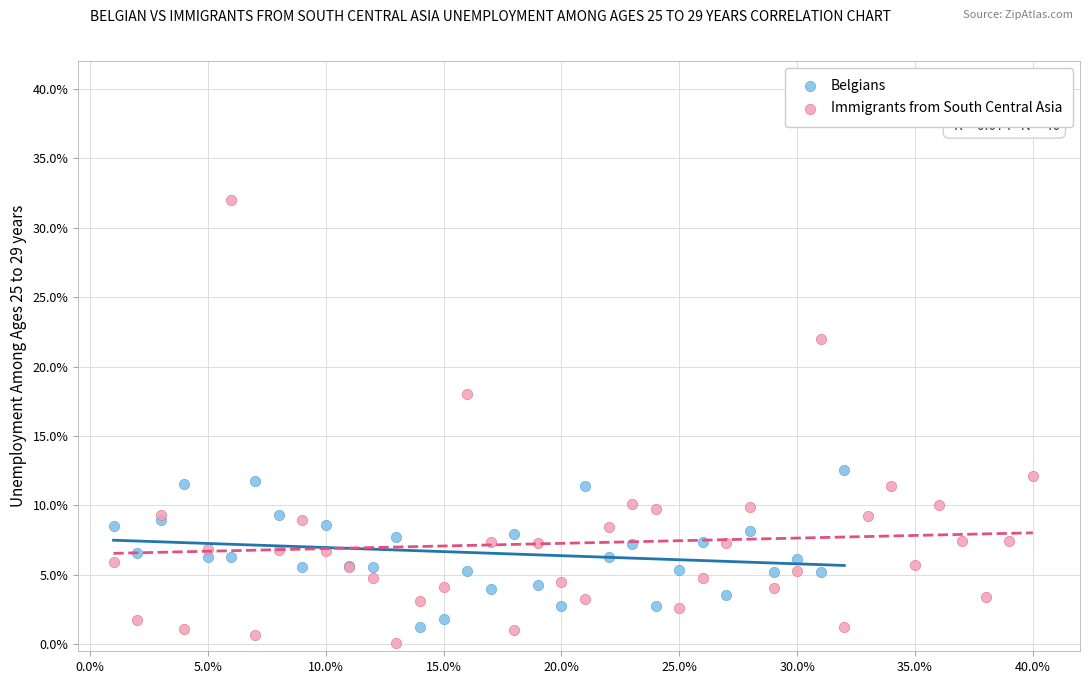

What are all the series names shown in the legend?

Belgians, Immigrants from South Central Asia